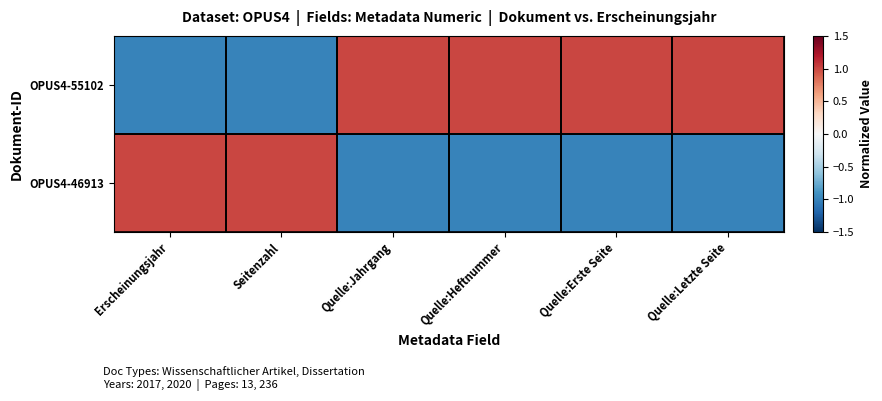

Reading right to left, extract all data points from this chart.

OPUS4-55102: Quelle:Letzte Seite=1	Quelle:Erste Seite=1	Quelle:Heftnummer=1	Quelle:Jahrgang=1	Seitenzahl=-1	Erscheinungsjahr=-1
OPUS4-46913: Quelle:Letzte Seite=-1	Quelle:Erste Seite=-1	Quelle:Heftnummer=-1	Quelle:Jahrgang=-1	Seitenzahl=1	Erscheinungsjahr=1